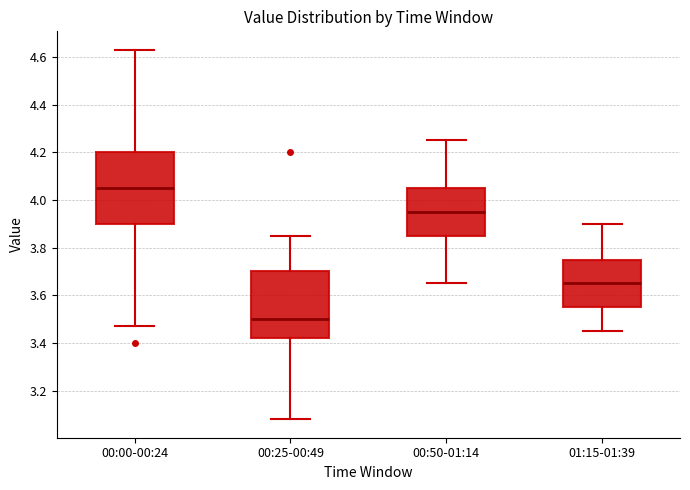

Where does the median line of the box for 00:00-00:24 sit on the y-axis? The values are not printed on the chart, so give them approximately, as read against the axis.

4.06